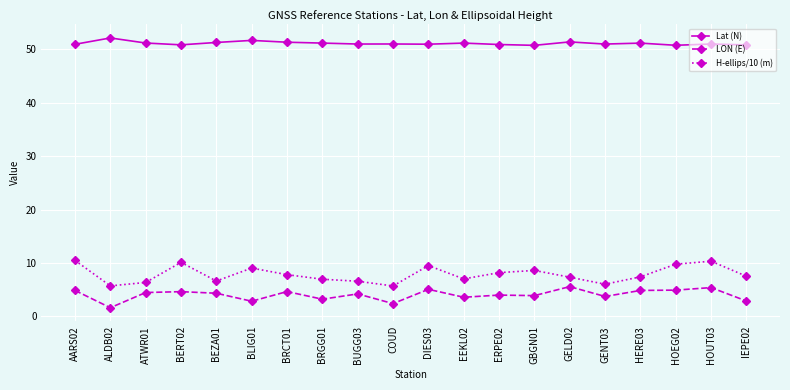

In LON (E), how many points are higher than both neighbors (excluding endpoints)?

7